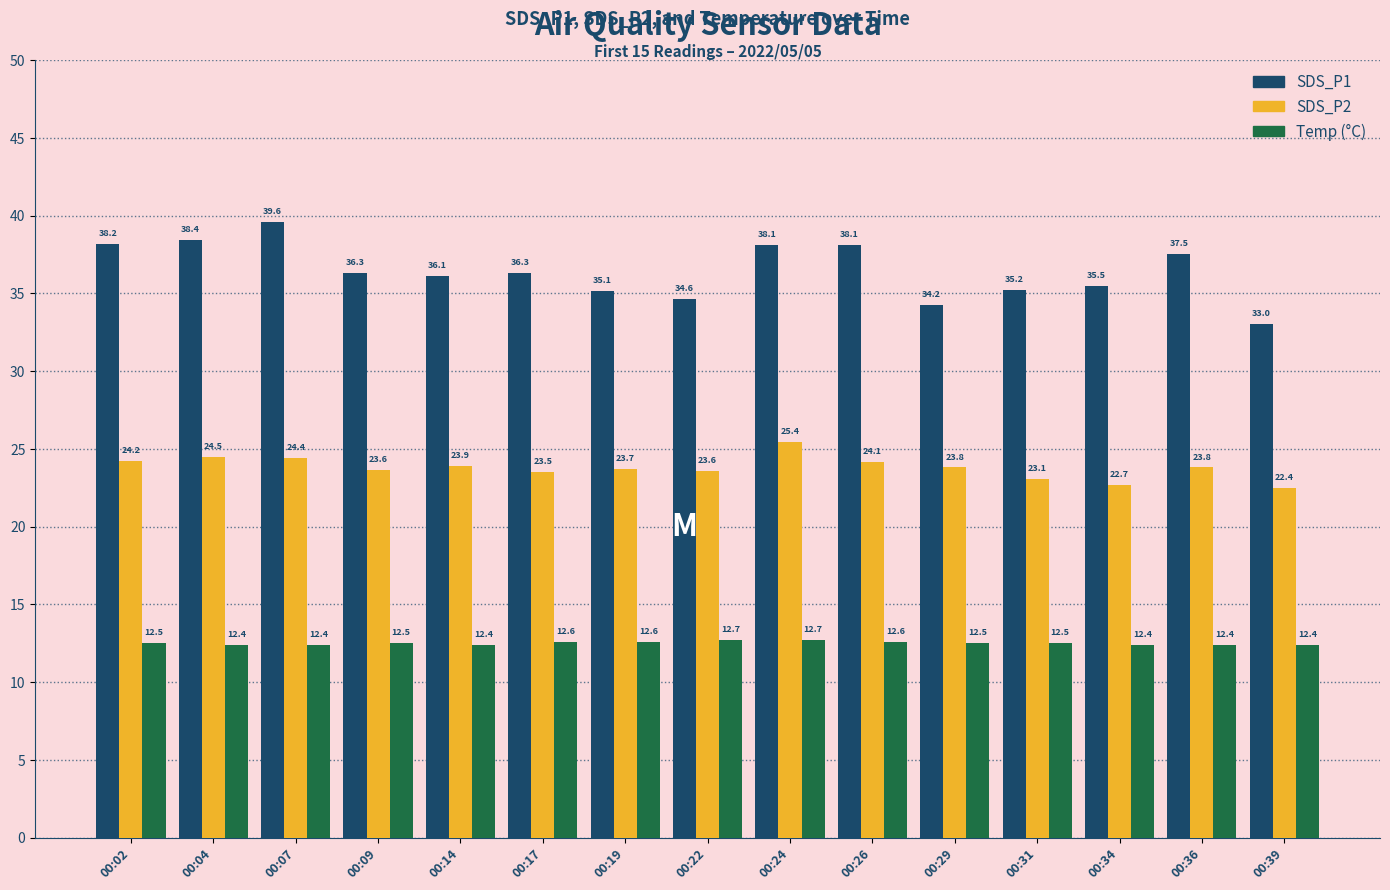

Which label corresponds to the largest value in the chart?

00:07